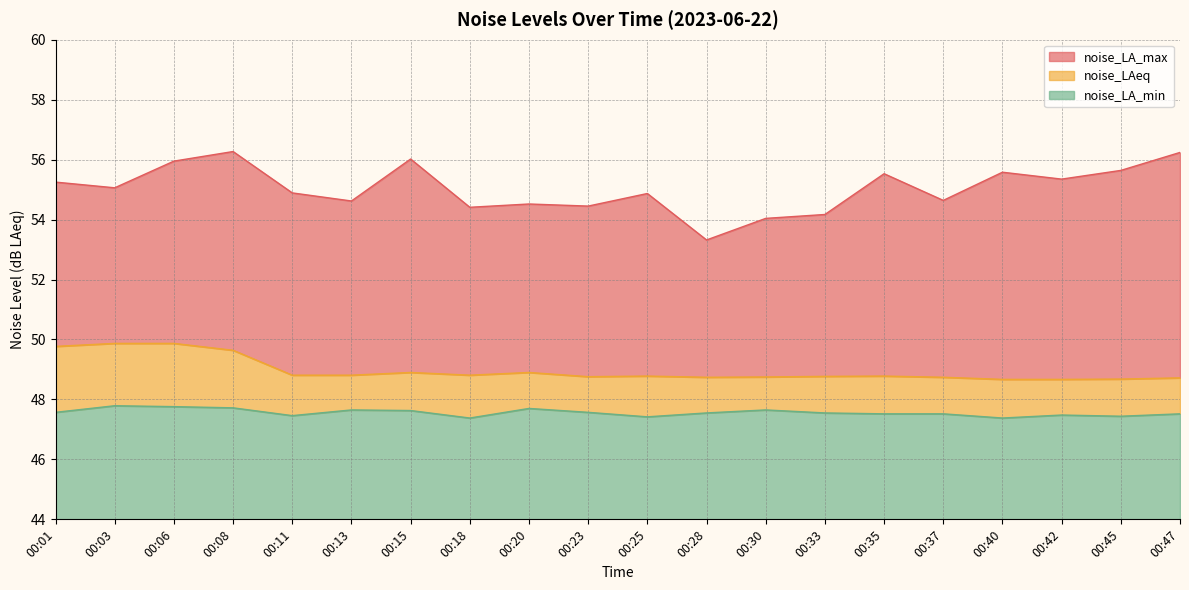

What is the value of the noise_LA_max point at the 2nd from the left?

55.1